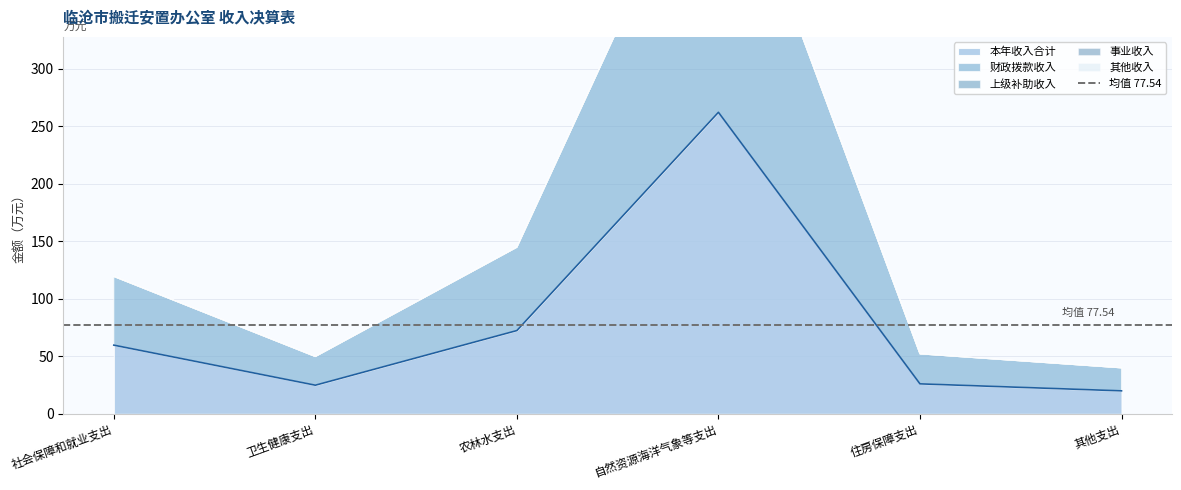

At which label is 事业收入 closest to 0?

社会保障和就业支出